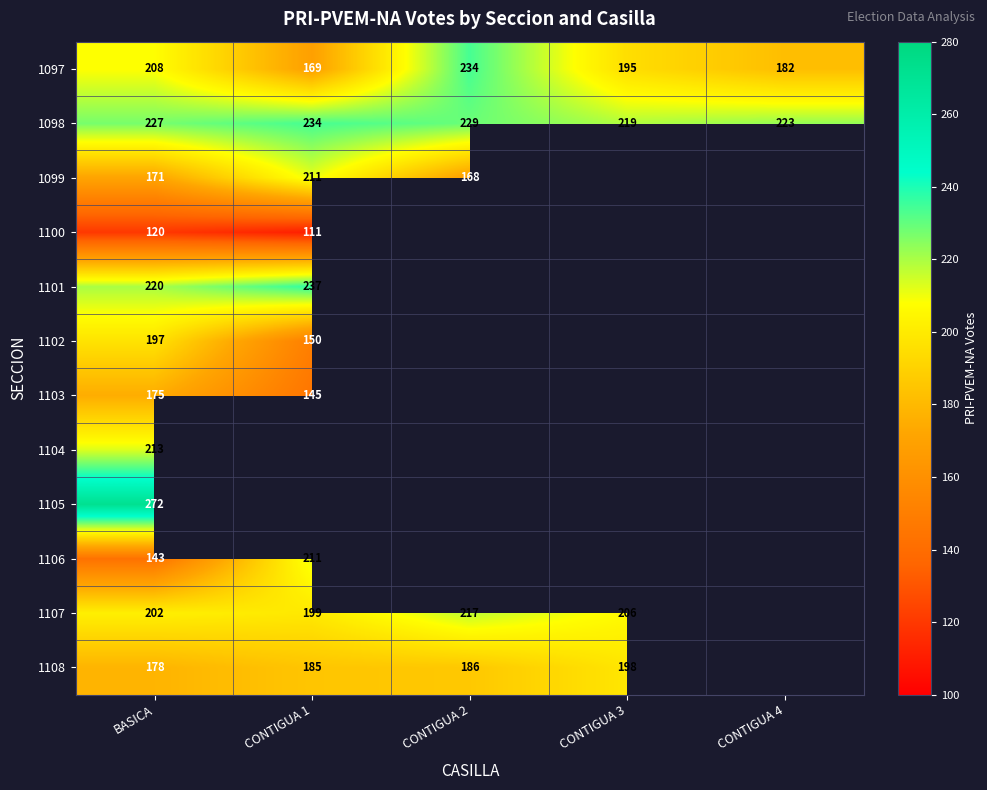

List the labels in order of 1097 value, largest first.

CONTIGUA 2, BASICA, CONTIGUA 3, CONTIGUA 4, CONTIGUA 1